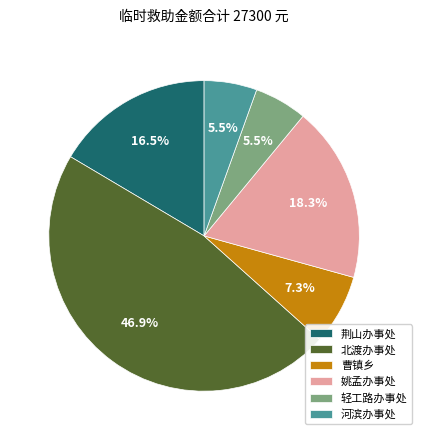

Between 河滨办事处 and 曹镇乡, which is larger?

曹镇乡